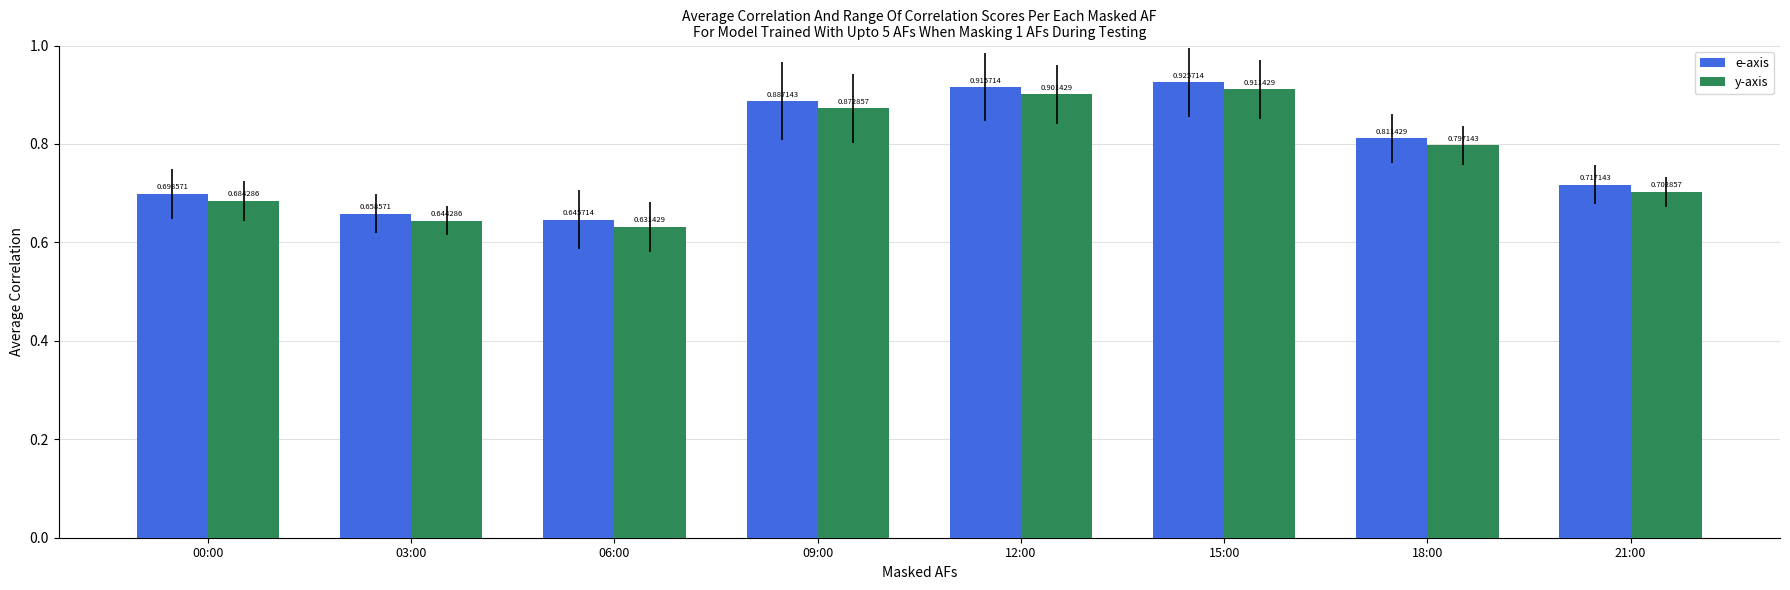

Between 09:00 and 15:00, which series saw the biggest shift?

y-axis